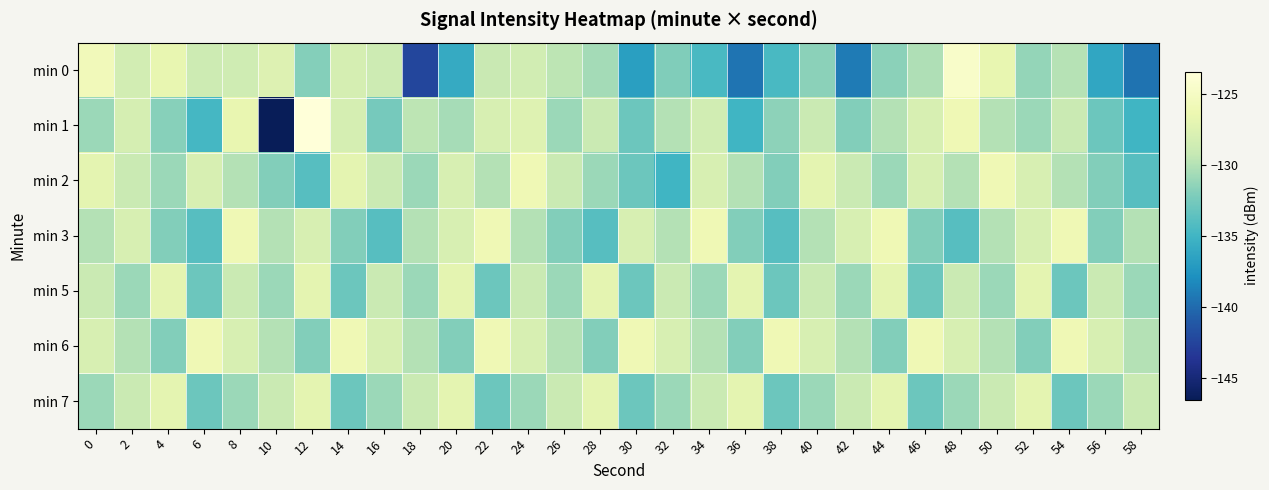

Count the number of data series in this chart.

7